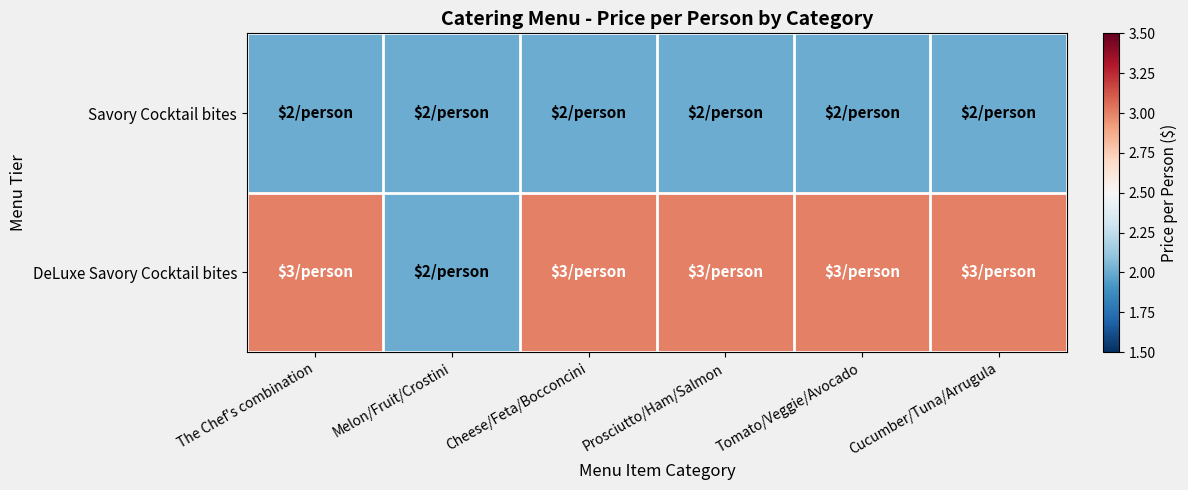

Reading right to left, list all the values displayed in this chart.

Savory Cocktail bites: Cucumber/Tuna/Arrugula=2	Tomato/Veggie/Avocado=2	Prosciutto/Ham/Salmon=2	Cheese/Feta/Bocconcini=2	Melon/Fruit/Crostini=2	The Chef's combination=2
DeLuxe Savory Cocktail bites: Cucumber/Tuna/Arrugula=3	Tomato/Veggie/Avocado=3	Prosciutto/Ham/Salmon=3	Cheese/Feta/Bocconcini=3	Melon/Fruit/Crostini=2	The Chef's combination=3